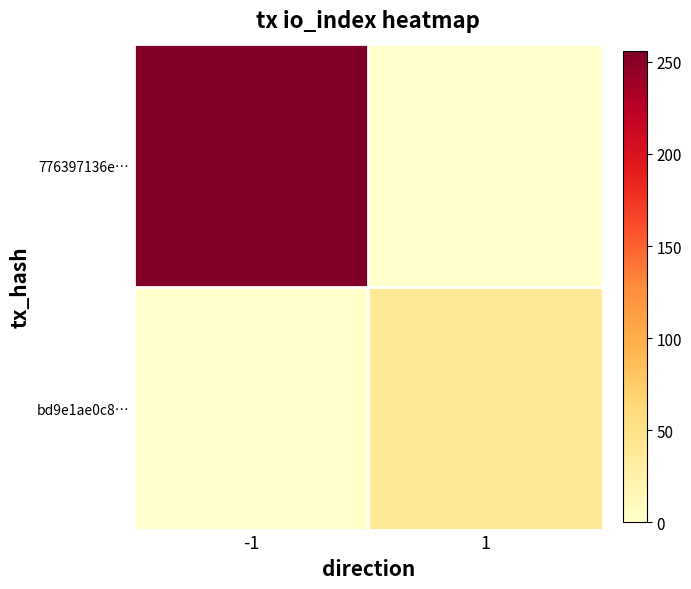

Which series has the largest range (max minus min)?

776397136e…